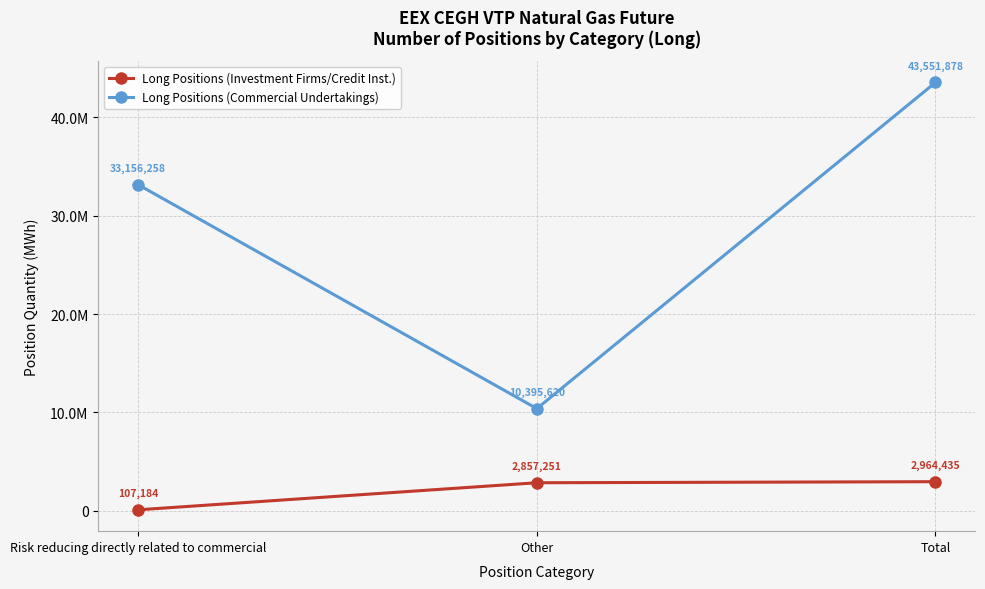

What is the lowest value of the Long Positions (Commercial Undertakings) series?

10395620